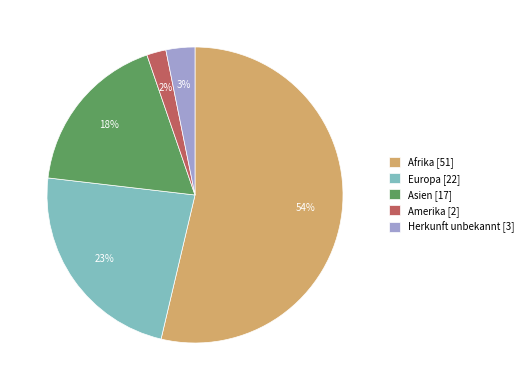

To the nearest percent, what is the difference between the Asien and Amerika slice percentages?

16%